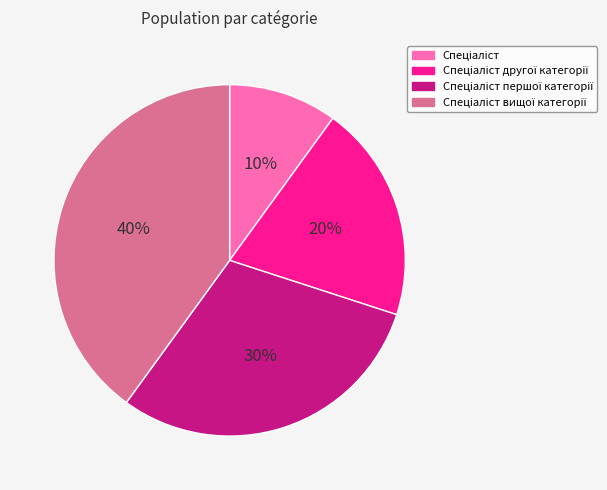

To the nearest percent, what is the difference between the largest and smallest slice percentages?

30%